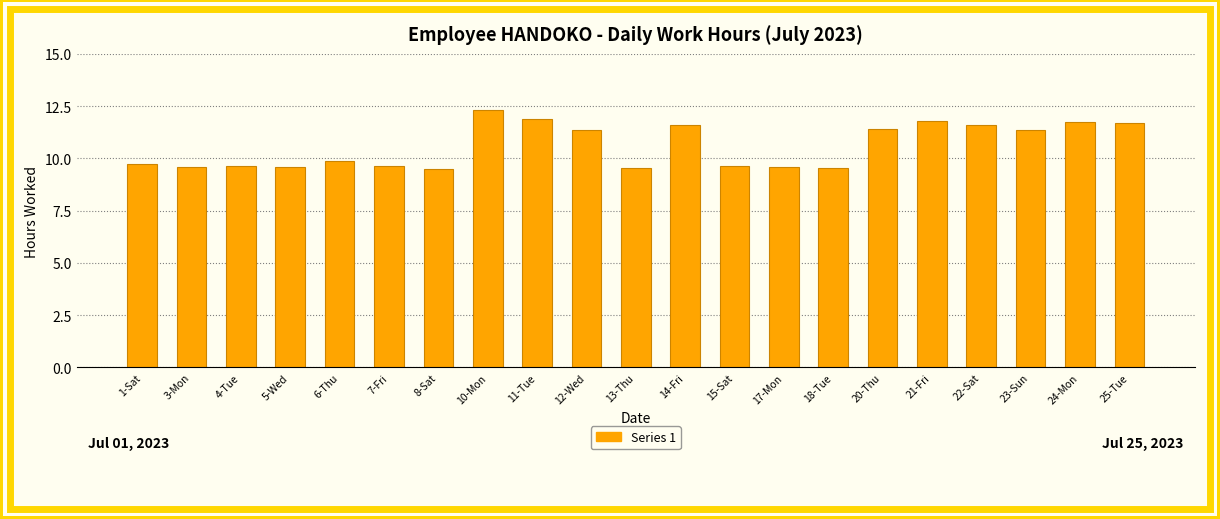

Which has a higher value, 6-Thu or 21-Fri?

21-Fri